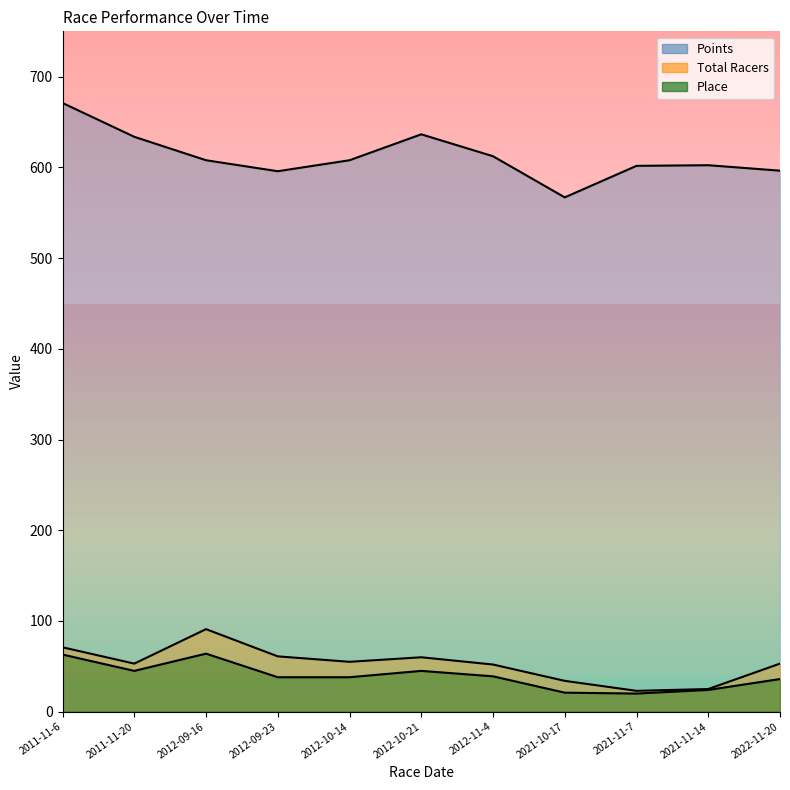

At which category is the sum across all series the highest?

2011-11-6